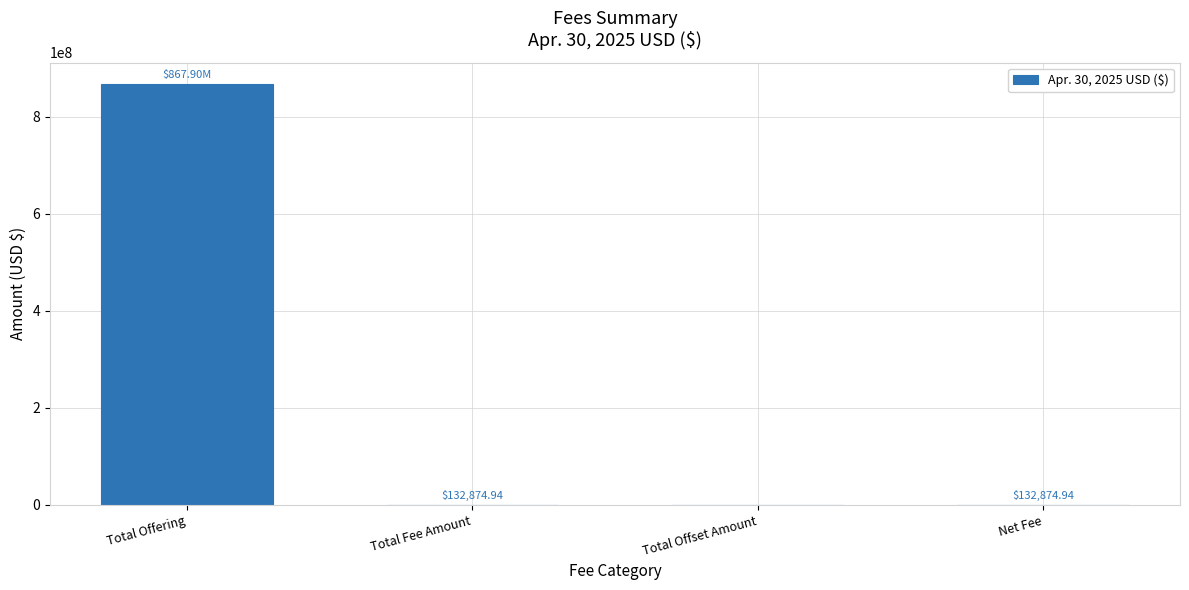

What is the ratio of the value at Total Offering to the value at Net Fee?

6531.7